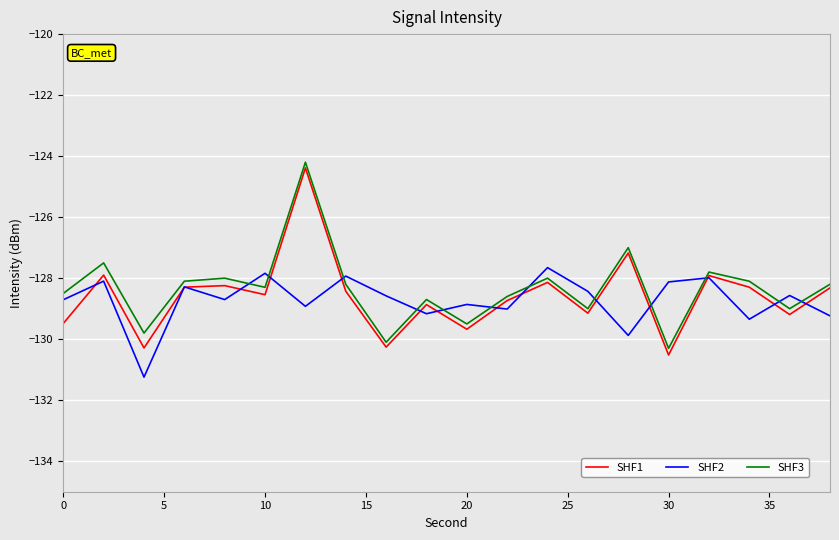

What is the maximum value for SHF1?

-124.4